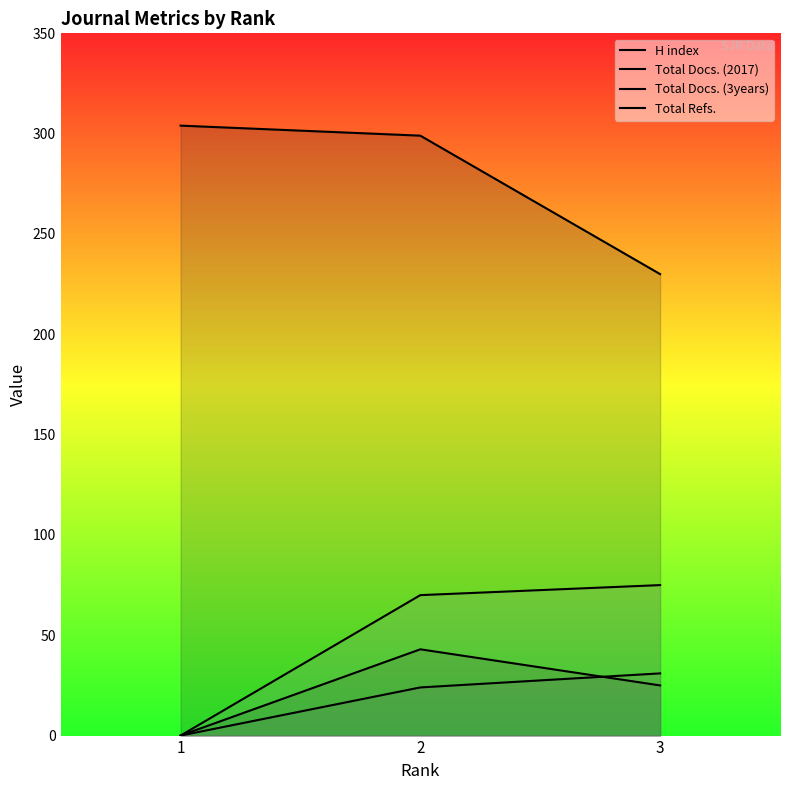

How many lines are shown in the chart?

4